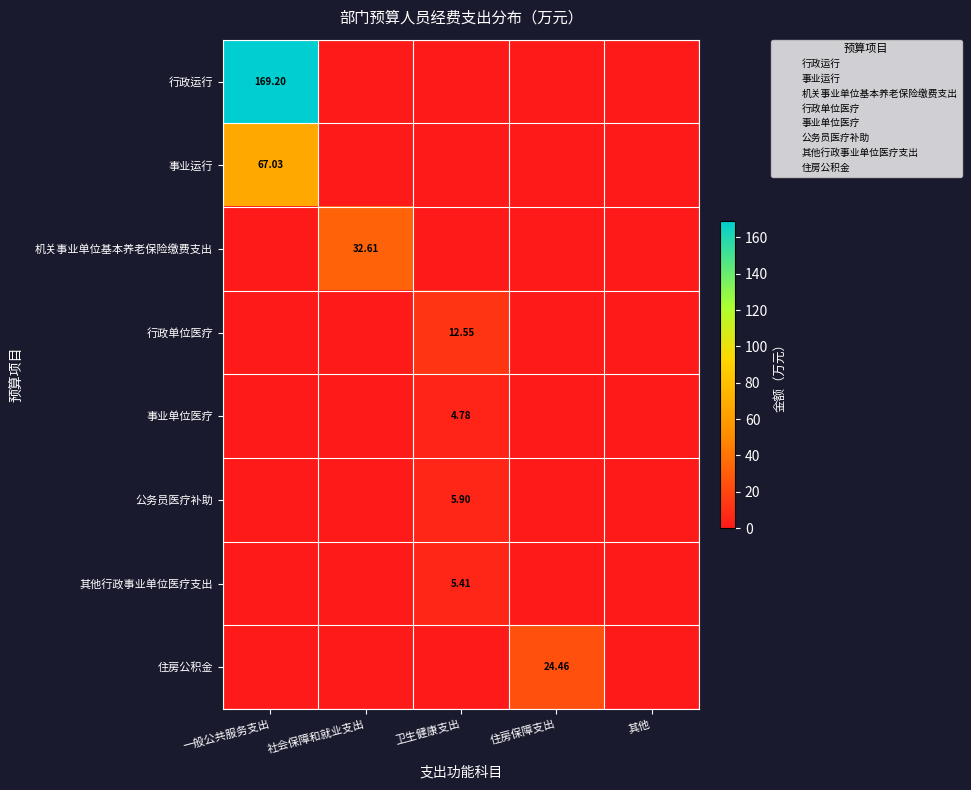

How many values in 其他行政事业单位医疗支出 are above zero?

1